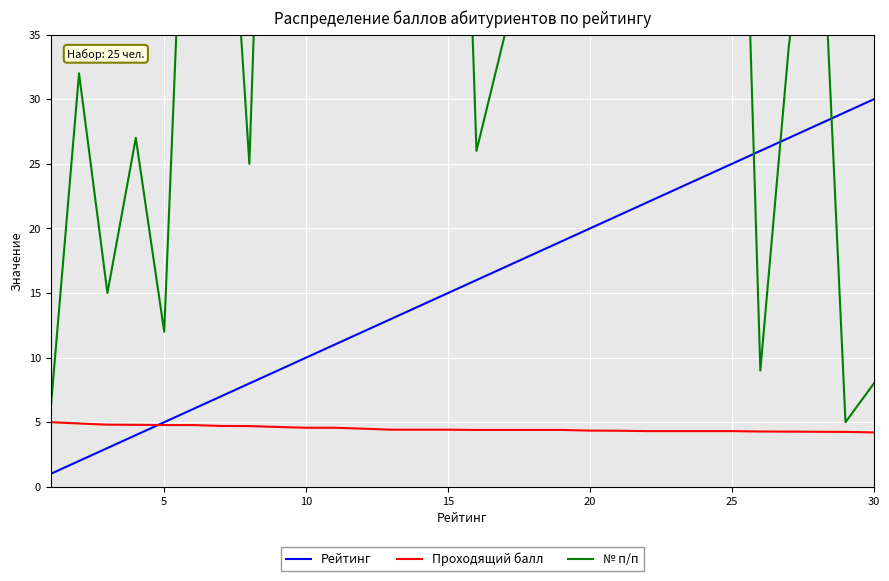

What is the maximum value for Рейтинг?

30.0